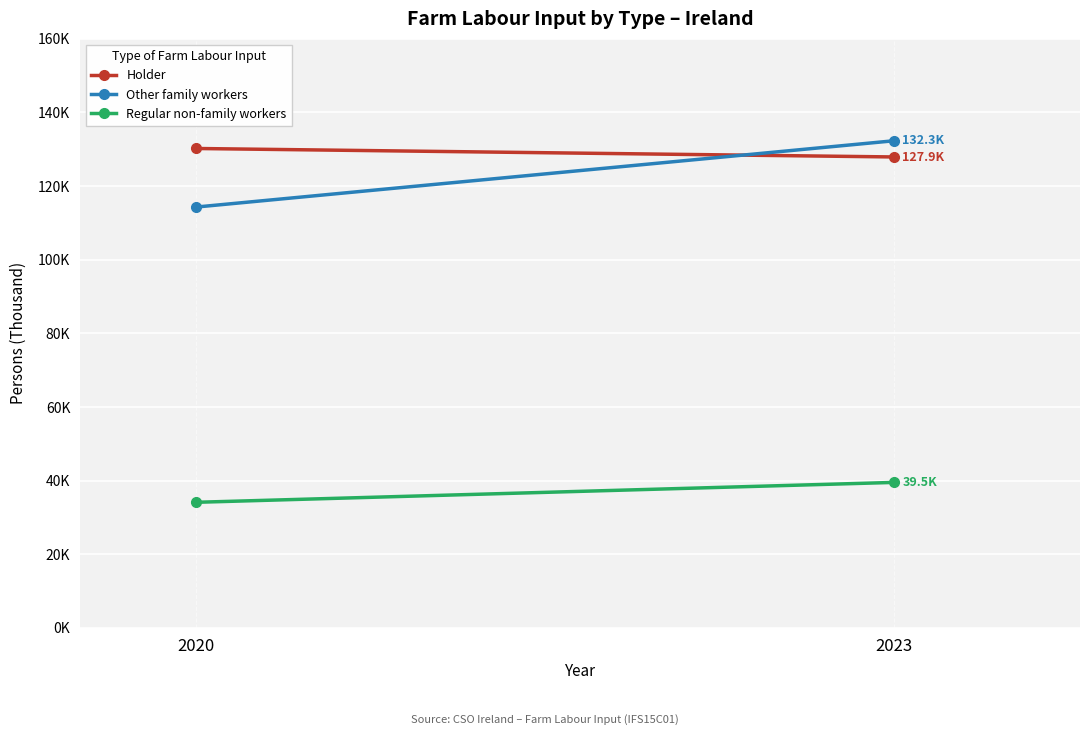

At which category is the sum across all series the highest?

2023